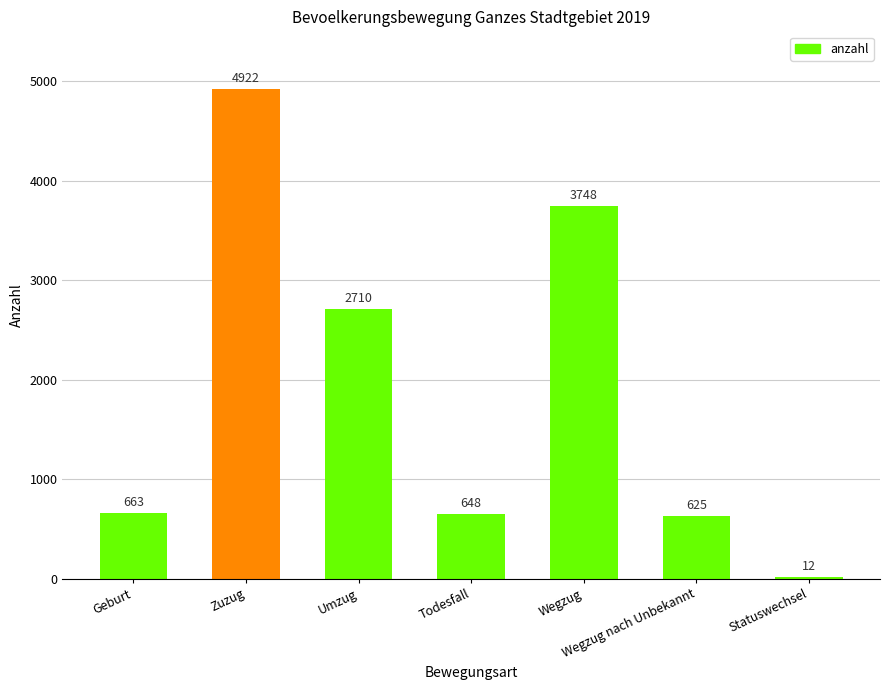

Which has a higher value, Wegzug or Umzug?

Wegzug